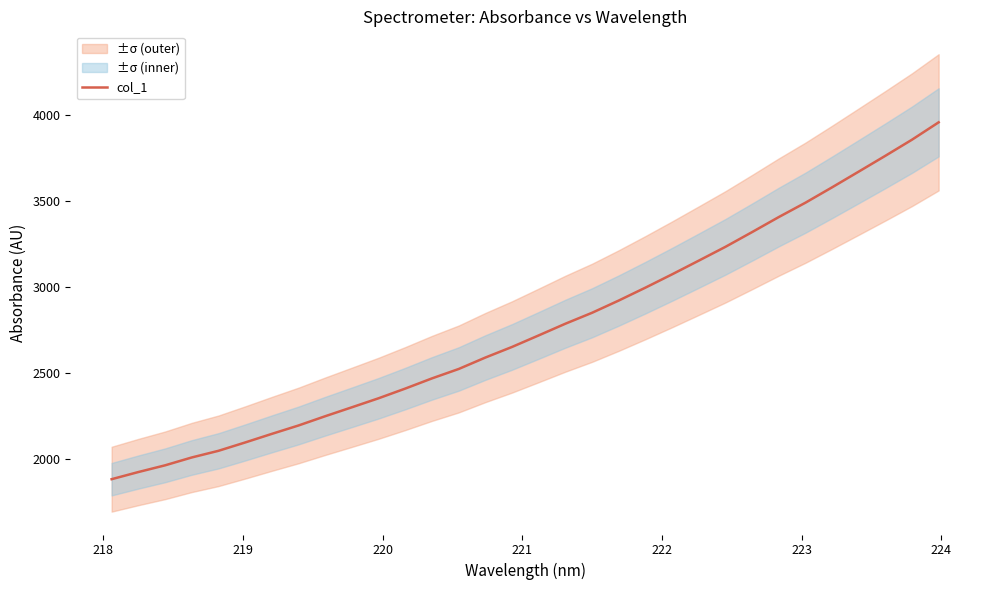

What is the minimum value for col_1?

1883.4